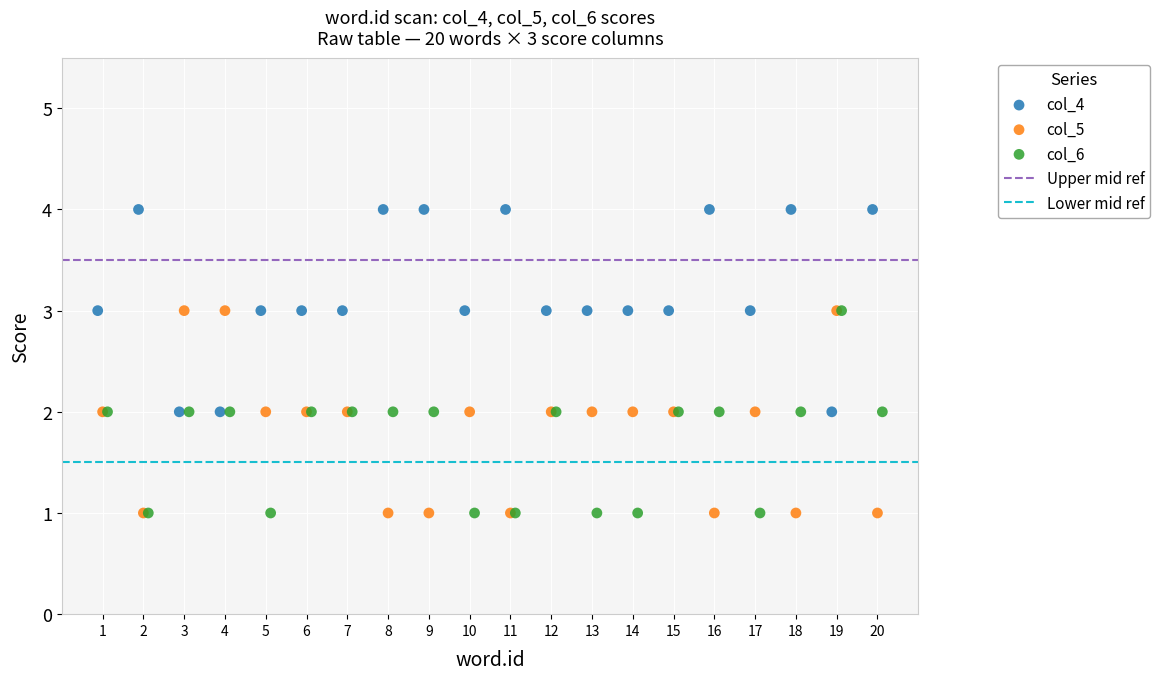

Which series contains the highest Y value?

col_4